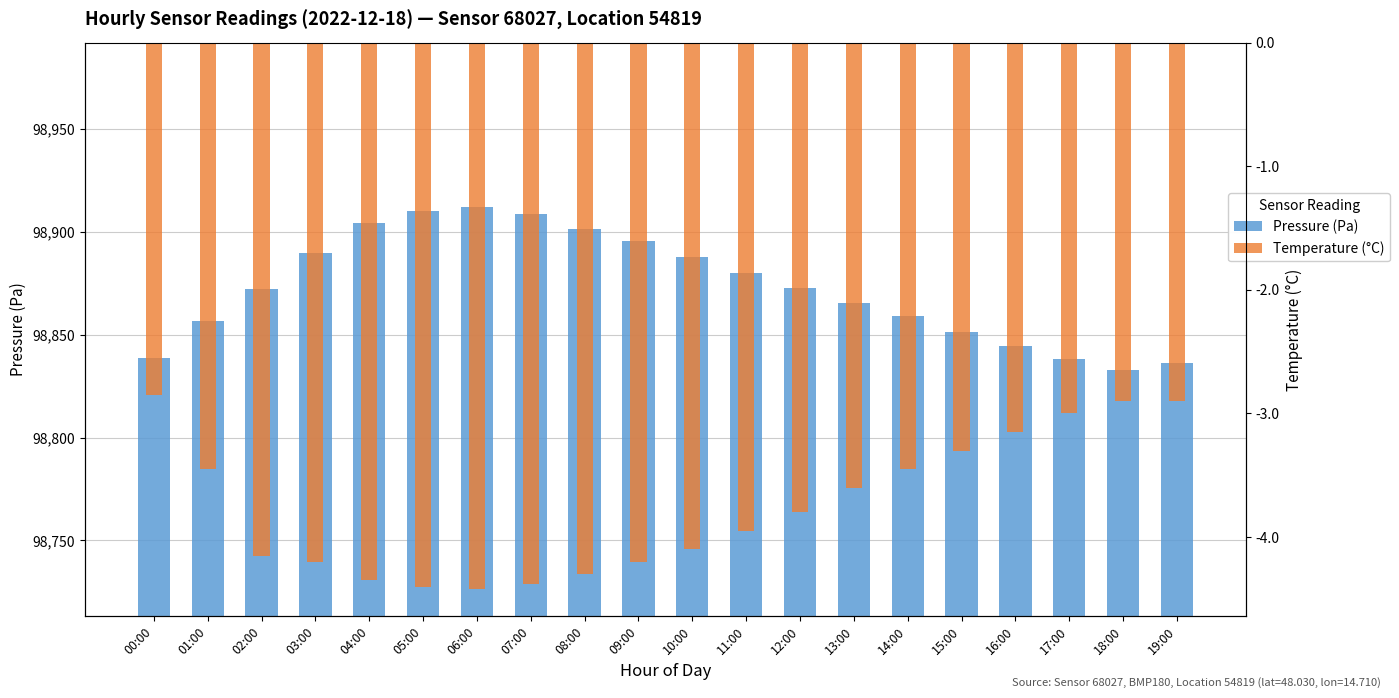

What is the difference between the maximum and minimum values in the temperature series?

1.6